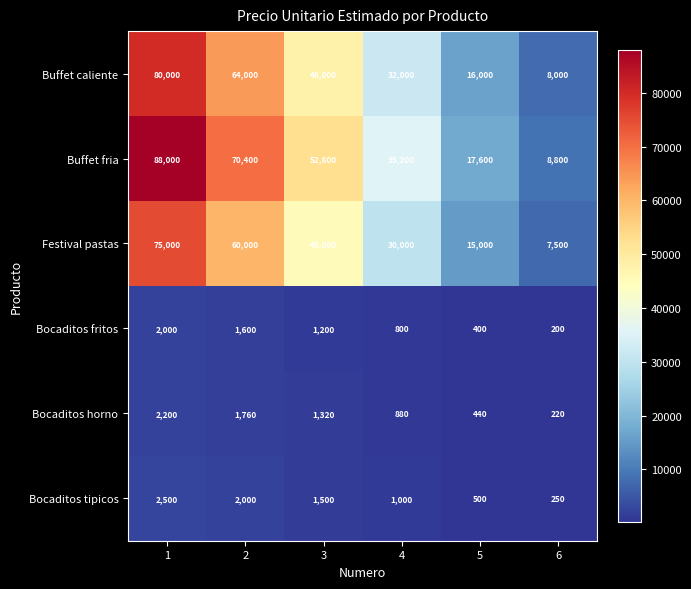

At which category is the sum across all series the highest?

1